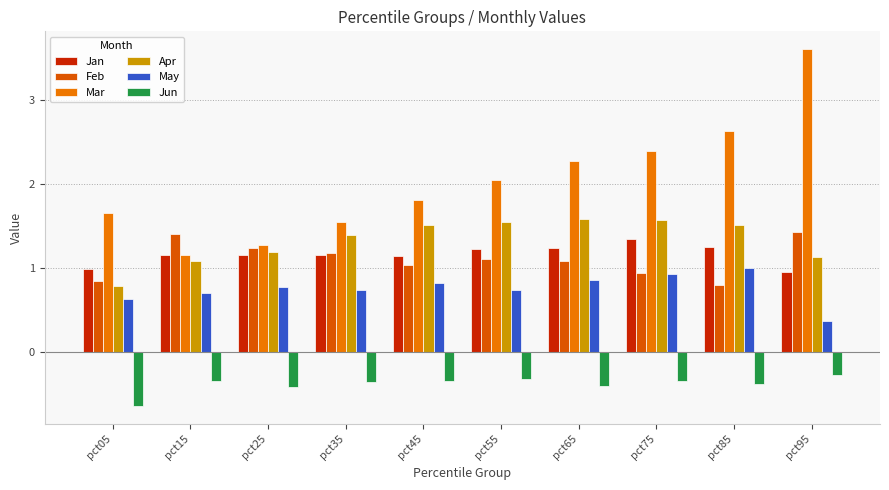

How many categories are shown in the chart?

10